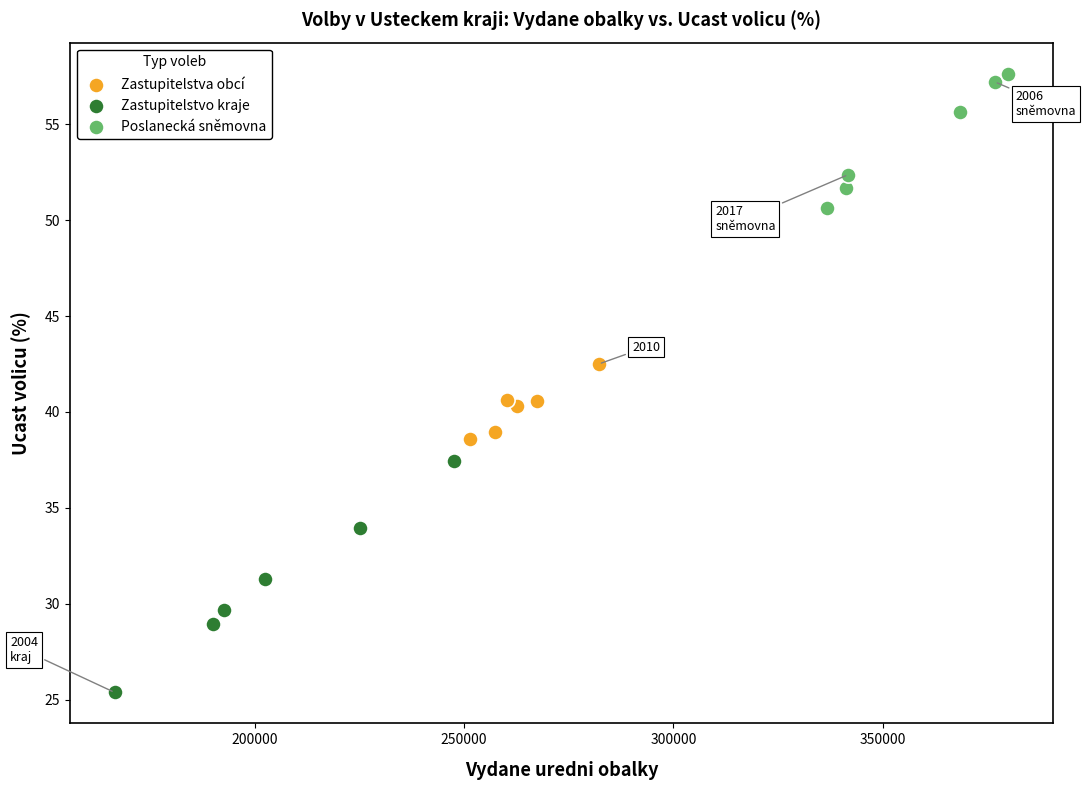

Which series has the widest spread of Y values?

Zastupitelstvo kraje